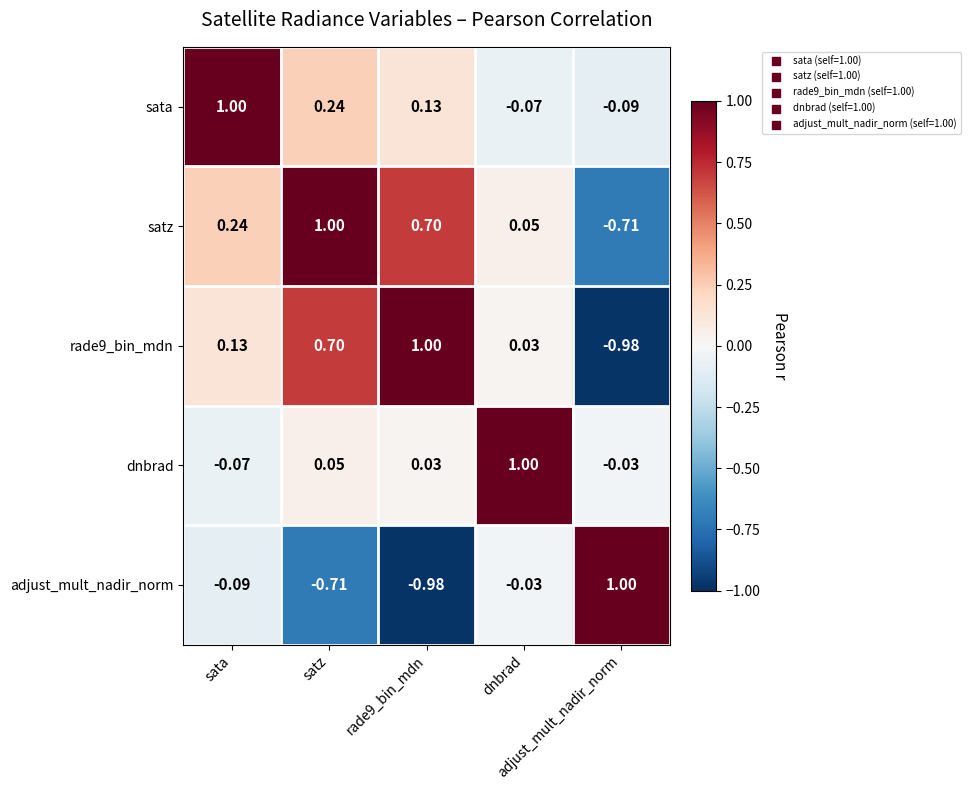

How many distinct data groups are displayed?

5